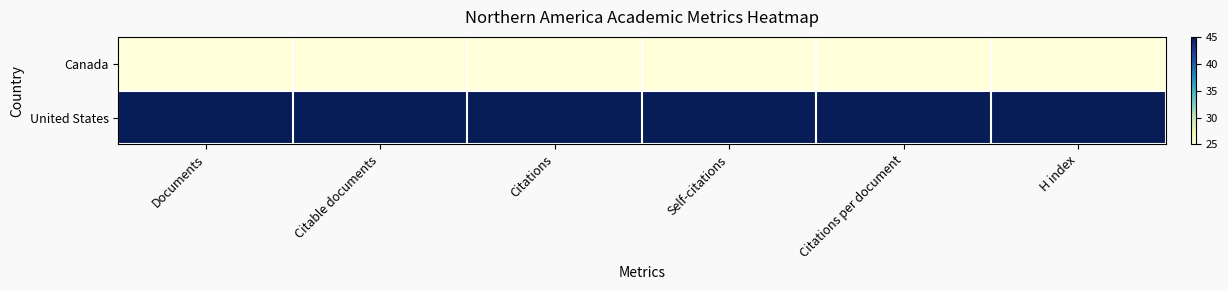

Reading left to right, extract all data points from this chart.

Canada: Documents=25	Citable documents=25	Citations=25	Self-citations=25	Citations per document=25	H index=25
United States: Documents=45	Citable documents=45	Citations=45	Self-citations=45	Citations per document=45	H index=45